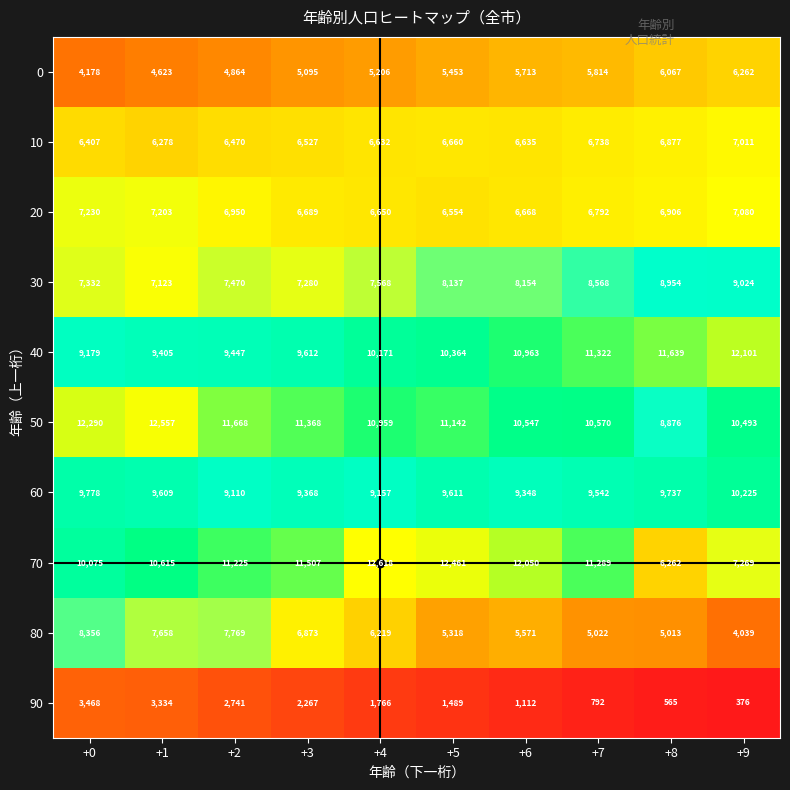

Which series changed the most between +4 and +7?

70